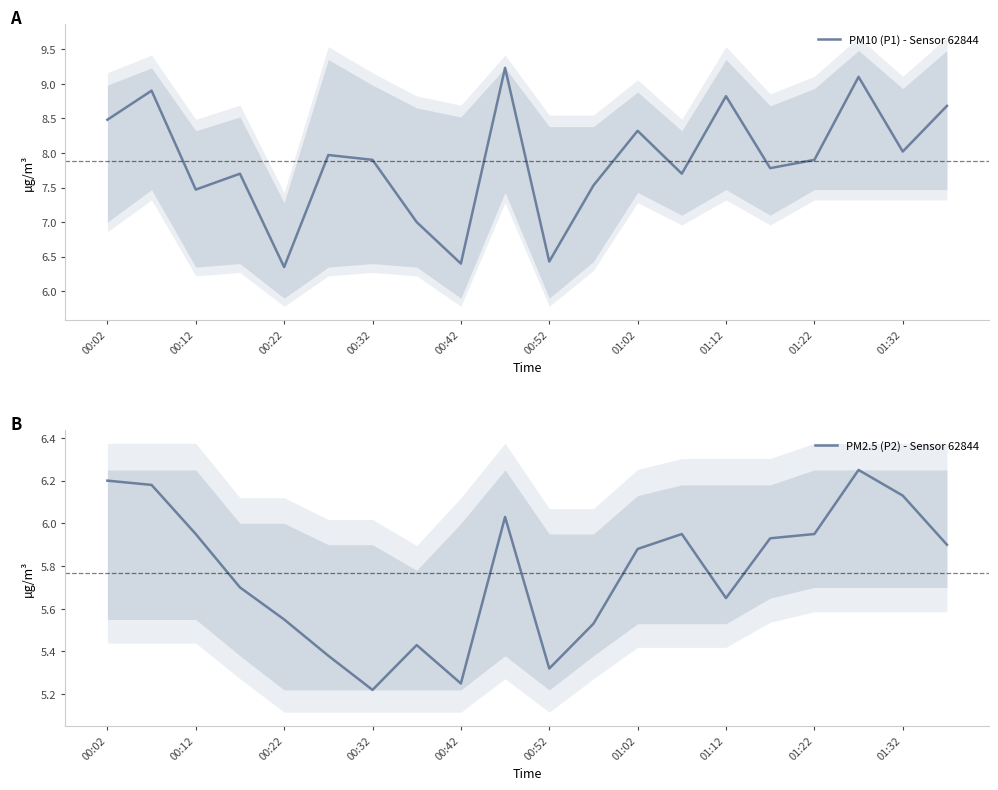

Which has a higher value, 19 or 00:02?

19